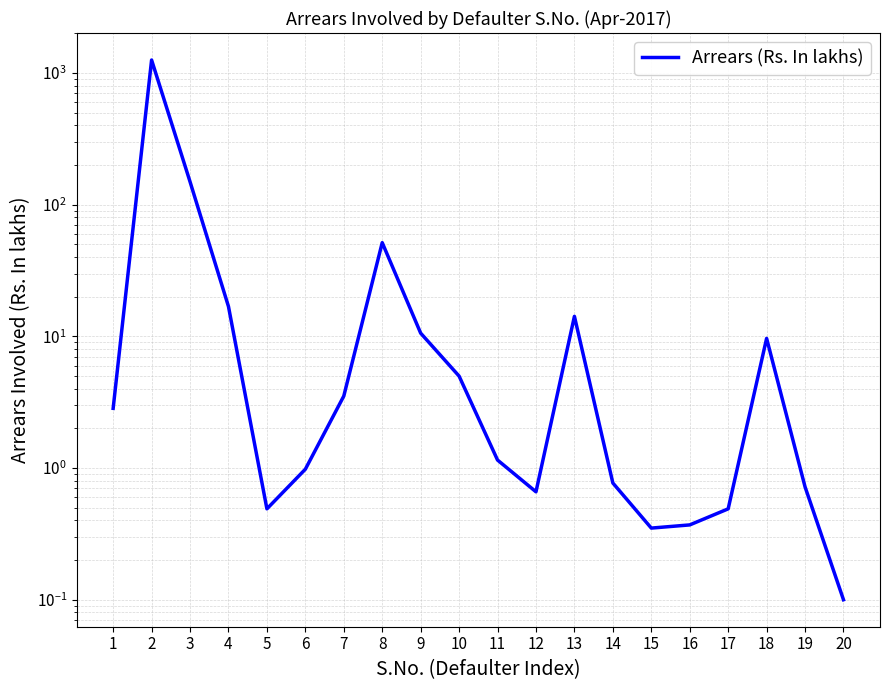

Reading left to right, transcribe all the data shown in this chart.

1=2.8	2=1254.9	3=149.4	4=16.9	5=0.5	6=1.0	7=3.5	8=51.5	9=10.6	10=5.0	11=1.1	12=0.7	13=14.2	14=0.8	15=0.3	16=0.4	17=0.5	18=9.7	19=0.7	20=0.1